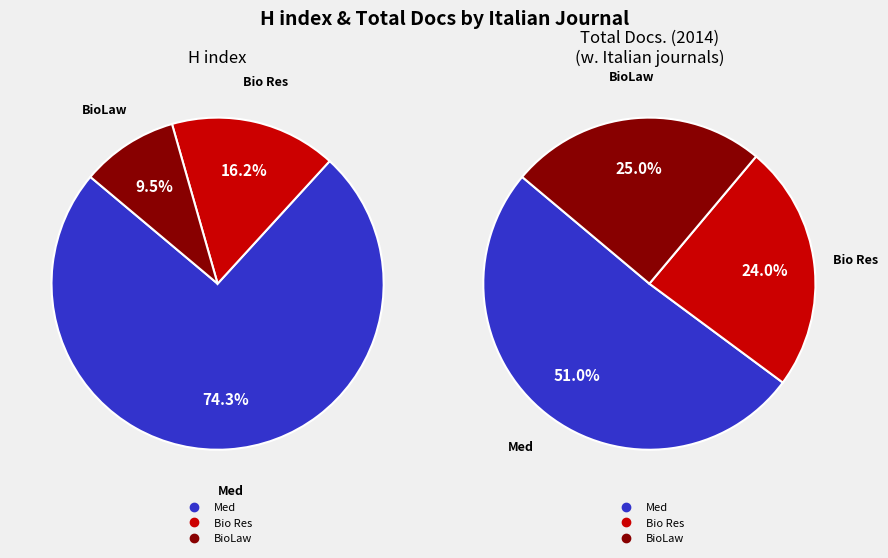

Rank the series at Journal of Biological Research (Italy) from highest to lowest value.

Total Docs. (2014), H index